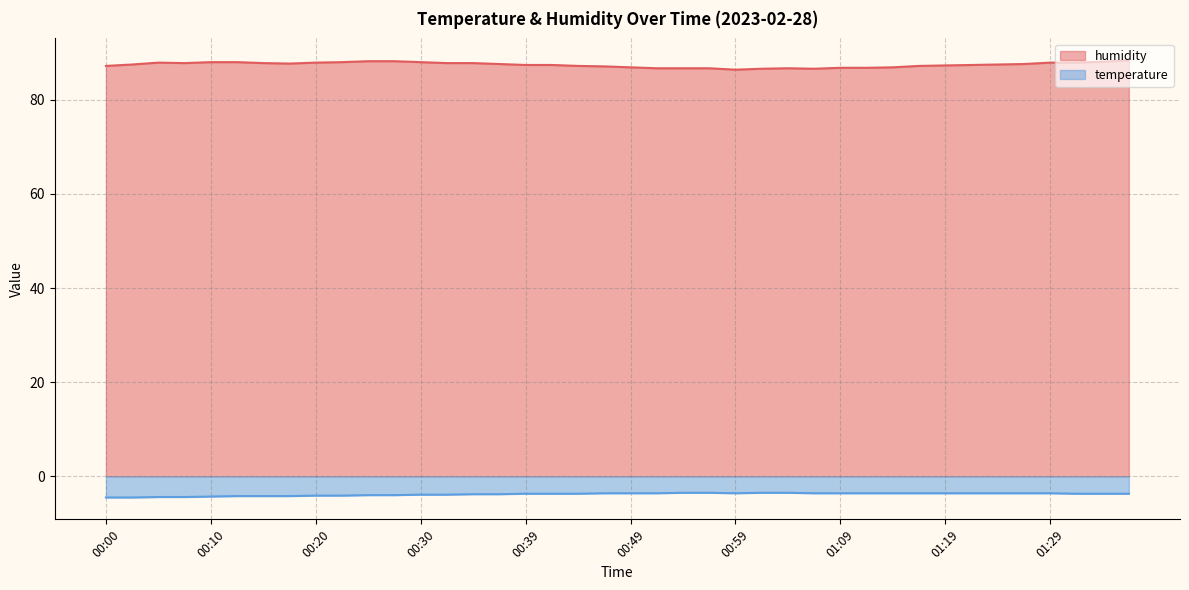

How many values in the humidity series exceed 87?

29